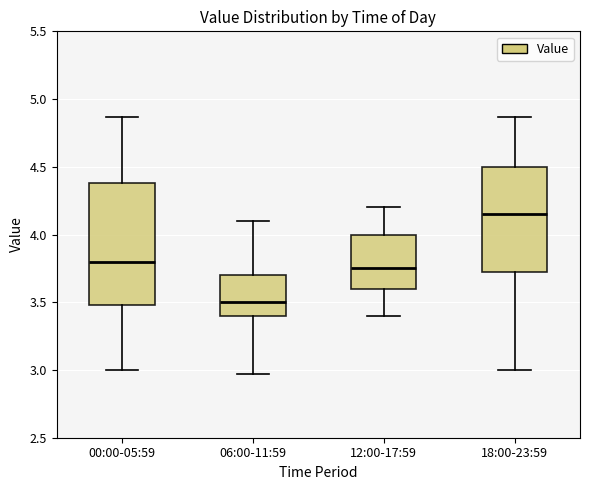

Reading left to right, read every box against the y-axis: the position of its median line, the range the box covers, and the ends of its whiskers. The values are not printed on the chart, so give them approximately, as read against the axis.

00:00-05:59: median 3.80, box 3.50 to 4.40, whiskers 3.00 to 4.85
06:00-11:59: median 3.50, box 3.40 to 3.70, whiskers 2.95 to 4.10
12:00-17:59: median 3.75, box 3.60 to 4.00, whiskers 3.40 to 4.20
18:00-23:59: median 4.15, box 3.75 to 4.50, whiskers 3.00 to 4.85